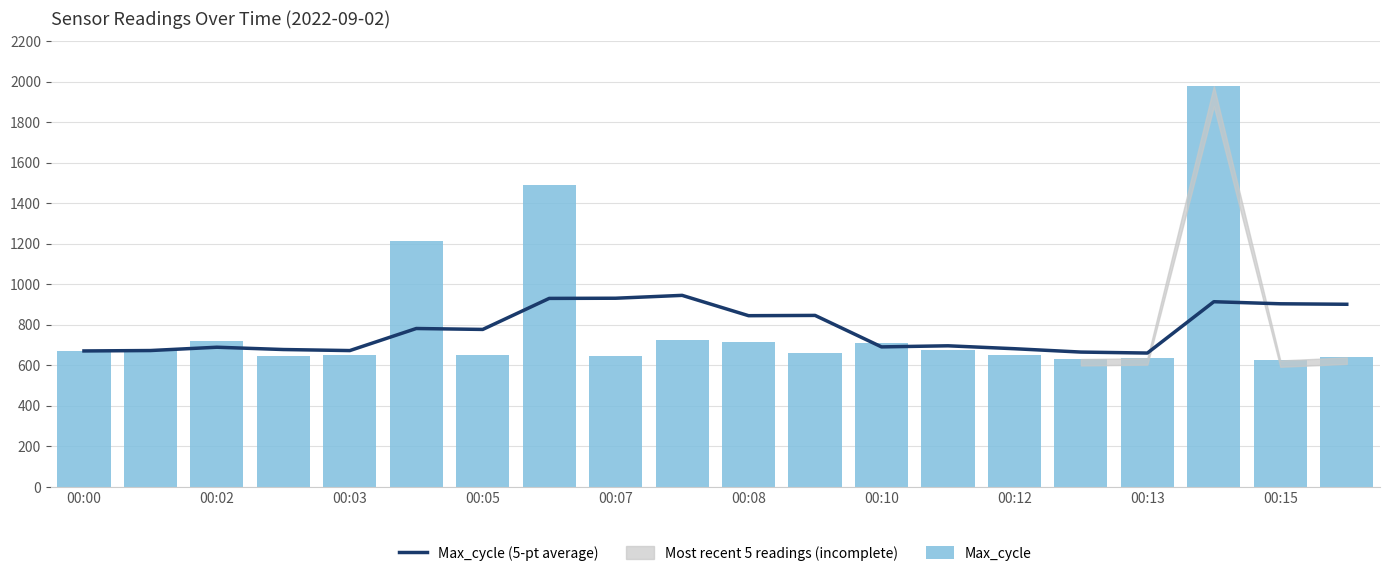

Is the value of Max_cycle at 16 greater than the value of Max_cycle (5-pt average) at 00:05?

No